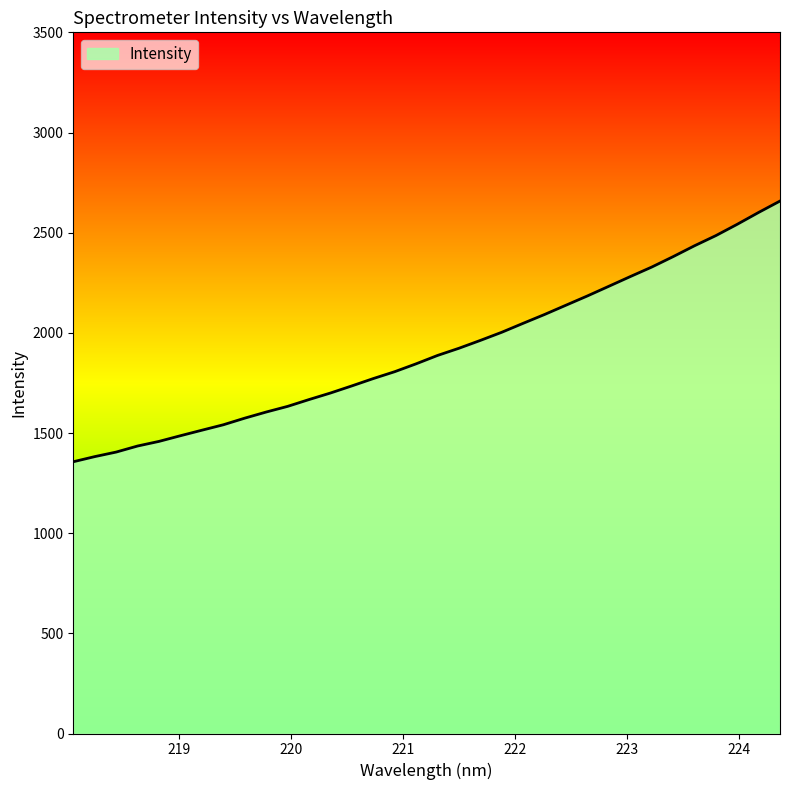

What is the minimum value shown in the chart?

1356.5